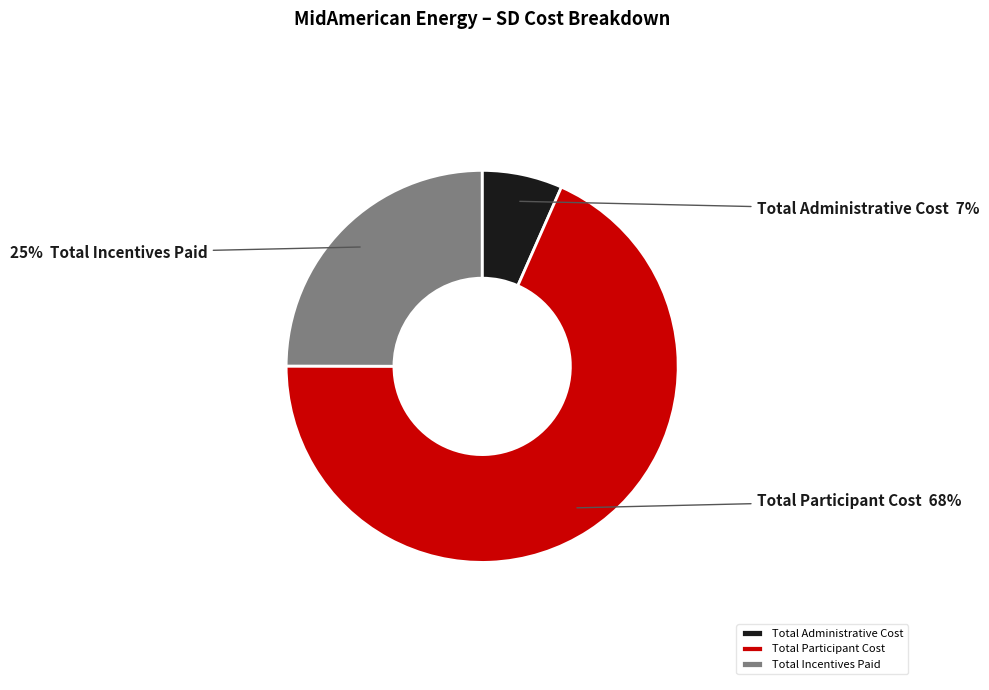

To the nearest percent, what is the combined percentage of Total Participant Cost and Total Incentives Paid?

93%